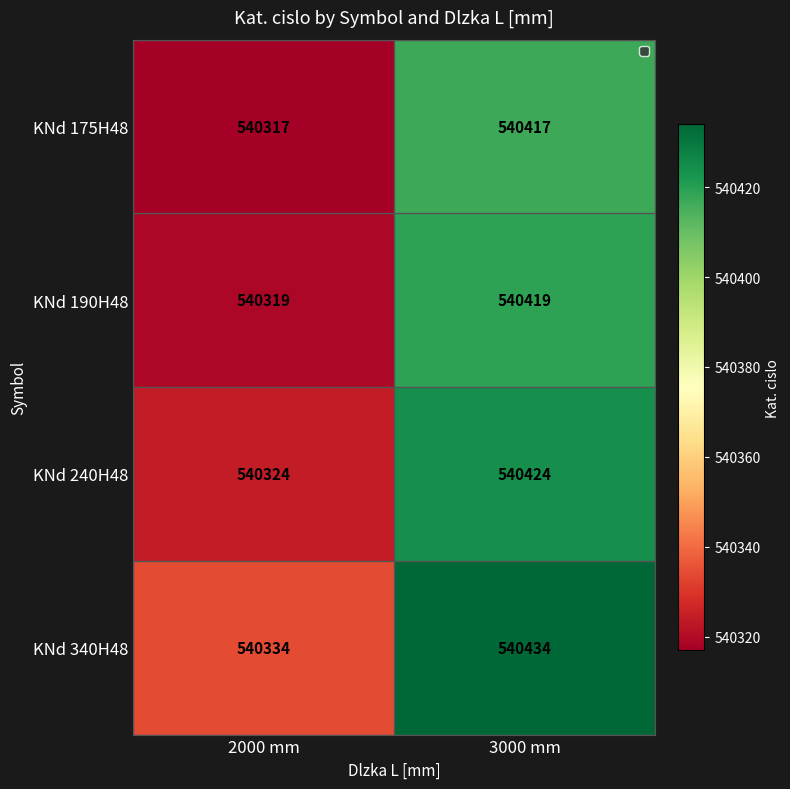

Which series has the largest total across all categories?

KNd 340H48